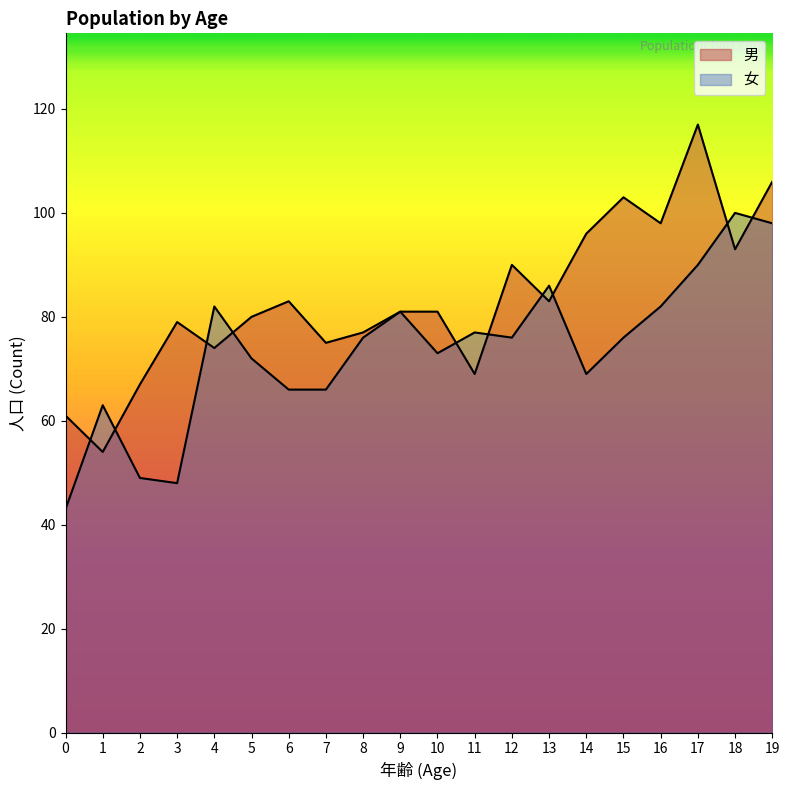

At which category does 女 reach its first local valley?

3